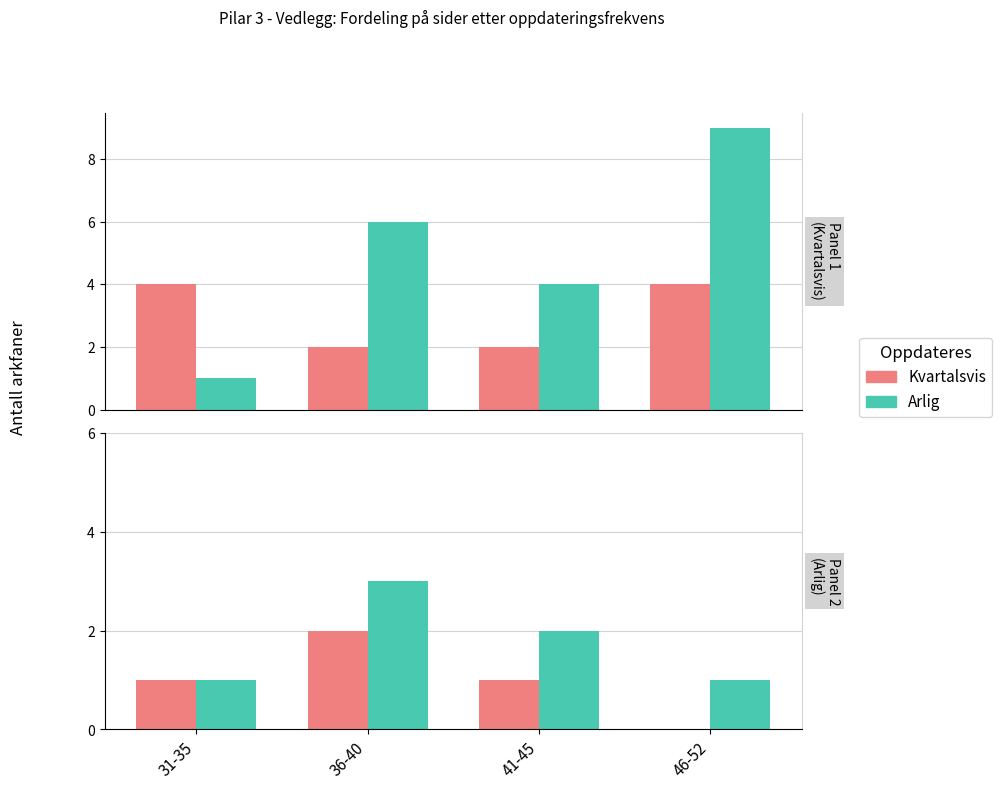

Where does the Kvartalsvis series first go above 1?

36-40